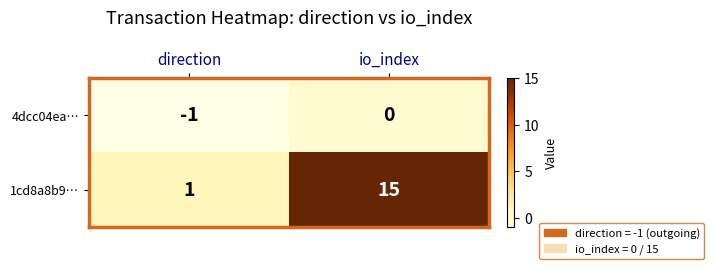

At which label does 1cd8a8b9… reach its peak?

io_index